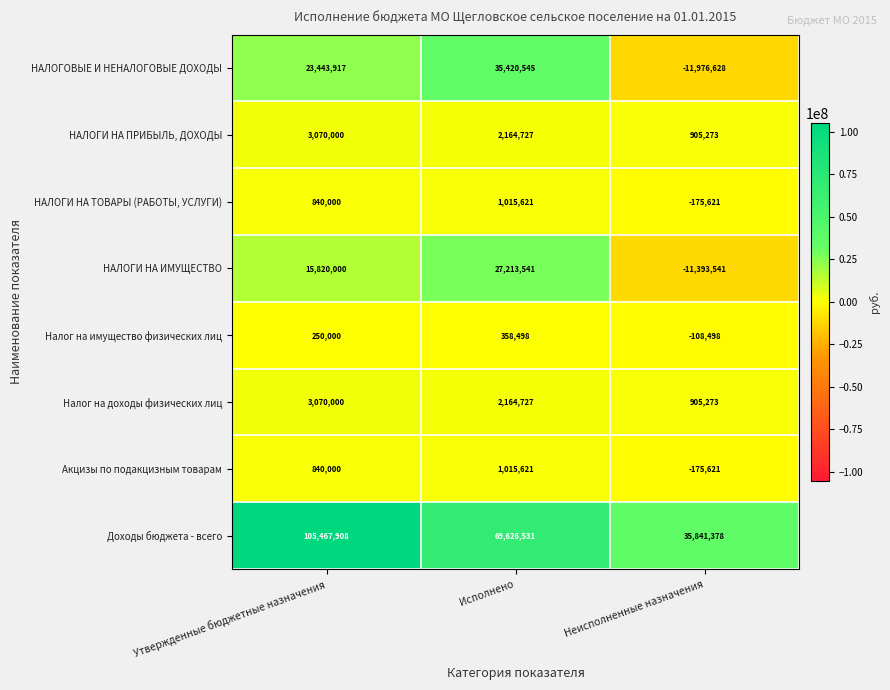

Which series has the largest total across all categories?

Доходы бюджета - всего